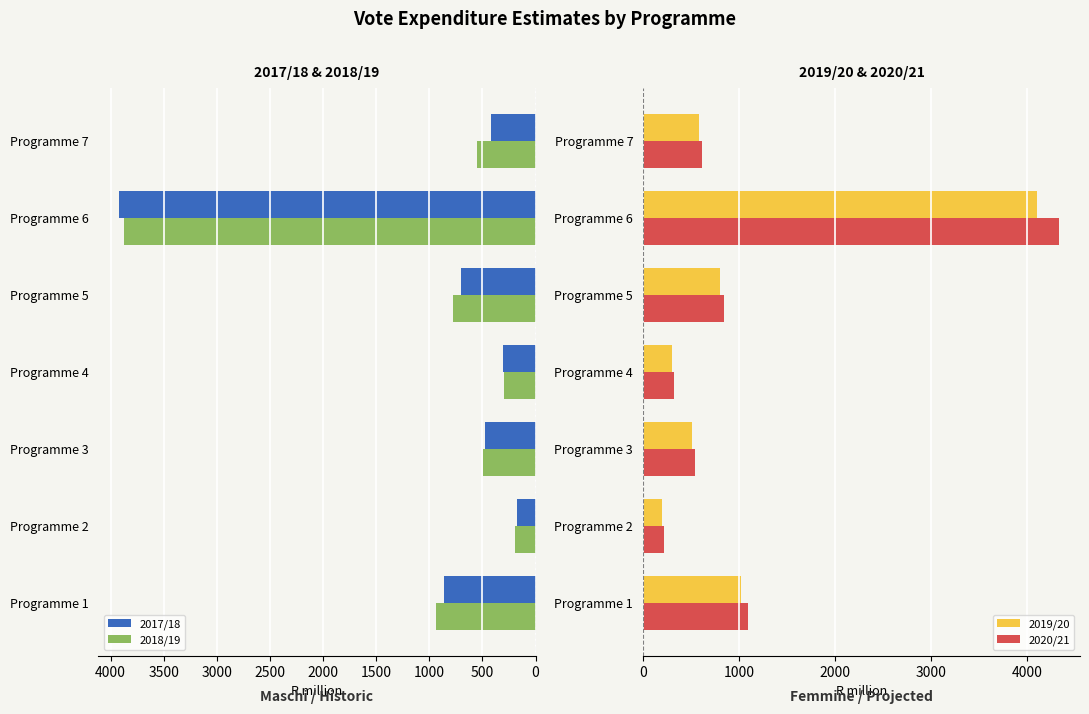

What is the difference between the maximum and minimum values in the 2017/18 series?

3748.5